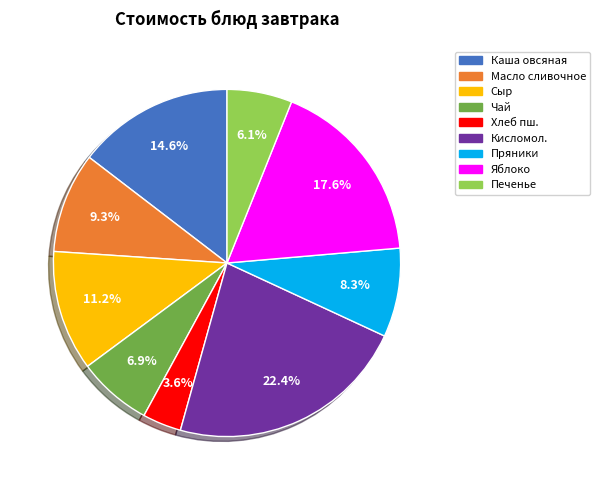

To the nearest percent, what is the average slice percentage?

11%